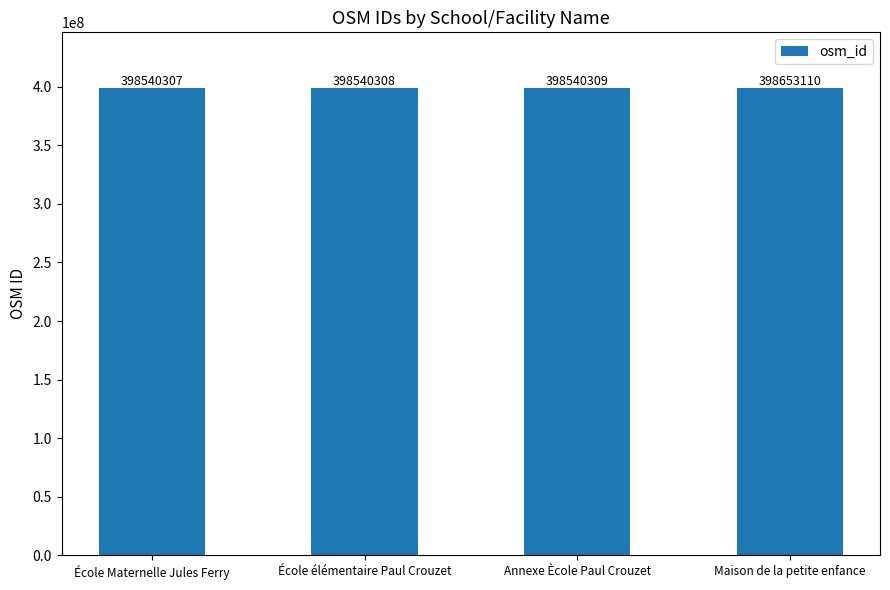

List the labels in order of value, smallest first.

École Maternelle Jules Ferry, École élémentaire Paul Crouzet, Annexe Ècole Paul Crouzet, Maison de la petite enfance